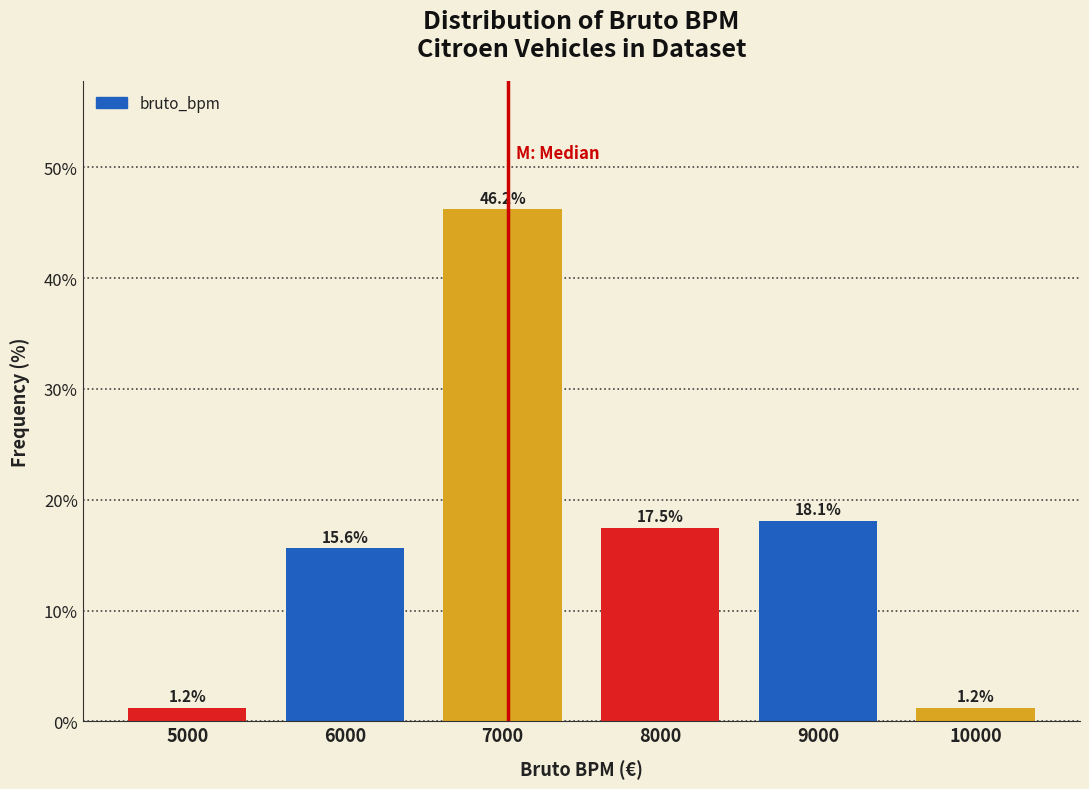

Between 8000 and 7000, which is larger?

7000